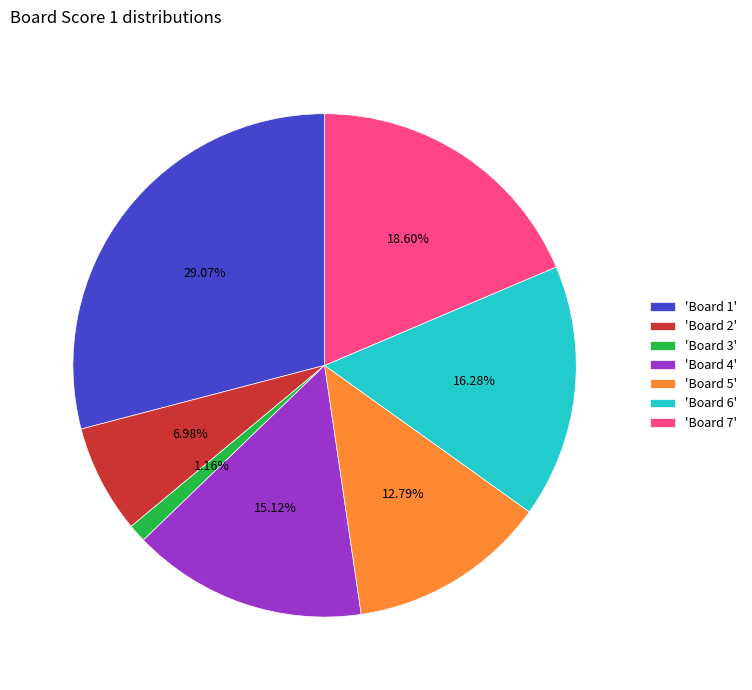

Rank the categories by value from lowest to highest.

'Board 3', 'Board 2', 'Board 5', 'Board 4', 'Board 6', 'Board 7', 'Board 1'